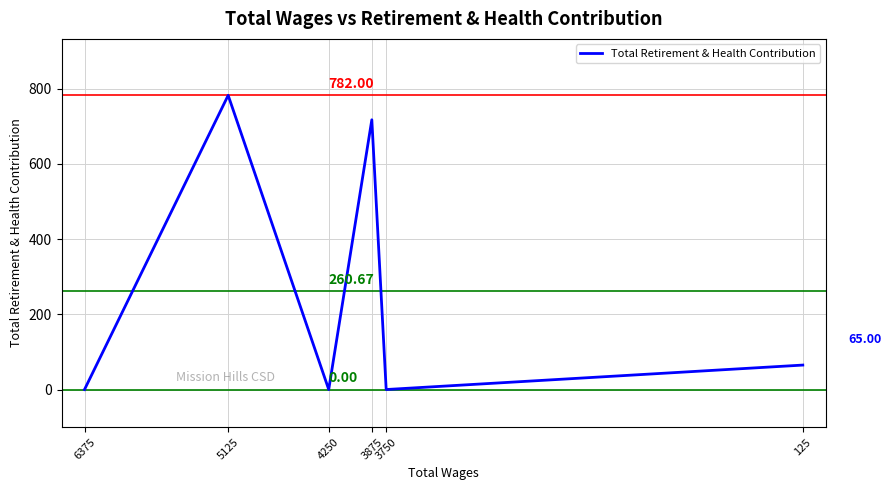

Reading left to right, transcribe all the data shown in this chart.

6375=0	5125=782	4250=0	3875=717	3750=0	125=65